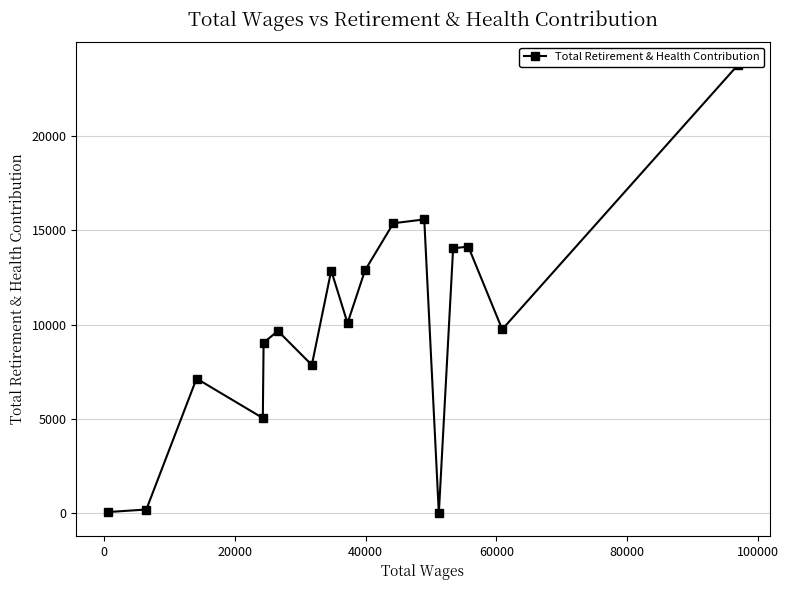

What is the difference between the maximum and minimum values?

23755